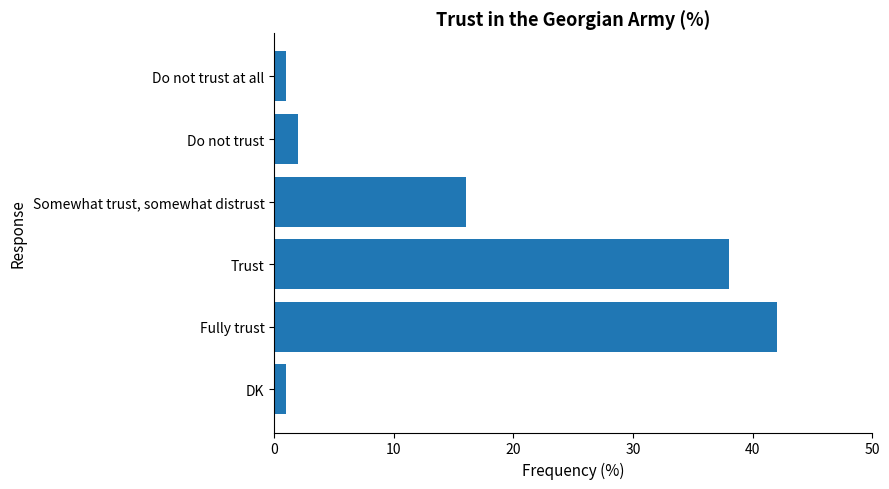

What is the average value?

17